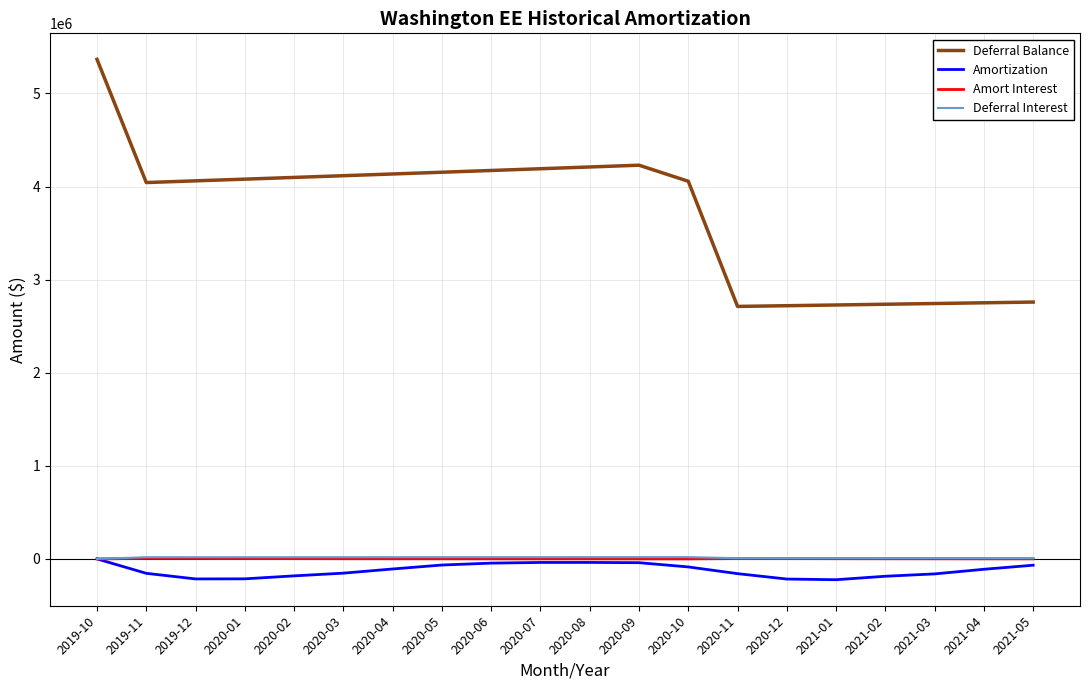

What is the difference between the maximum and minimum values in the Amort Interest series?

5709.4